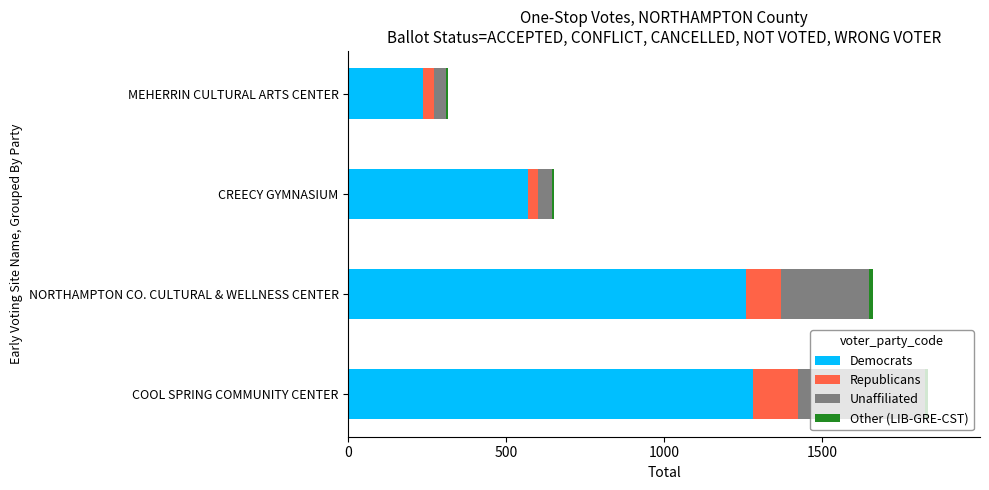

What is the maximum value for Democrats?

1280